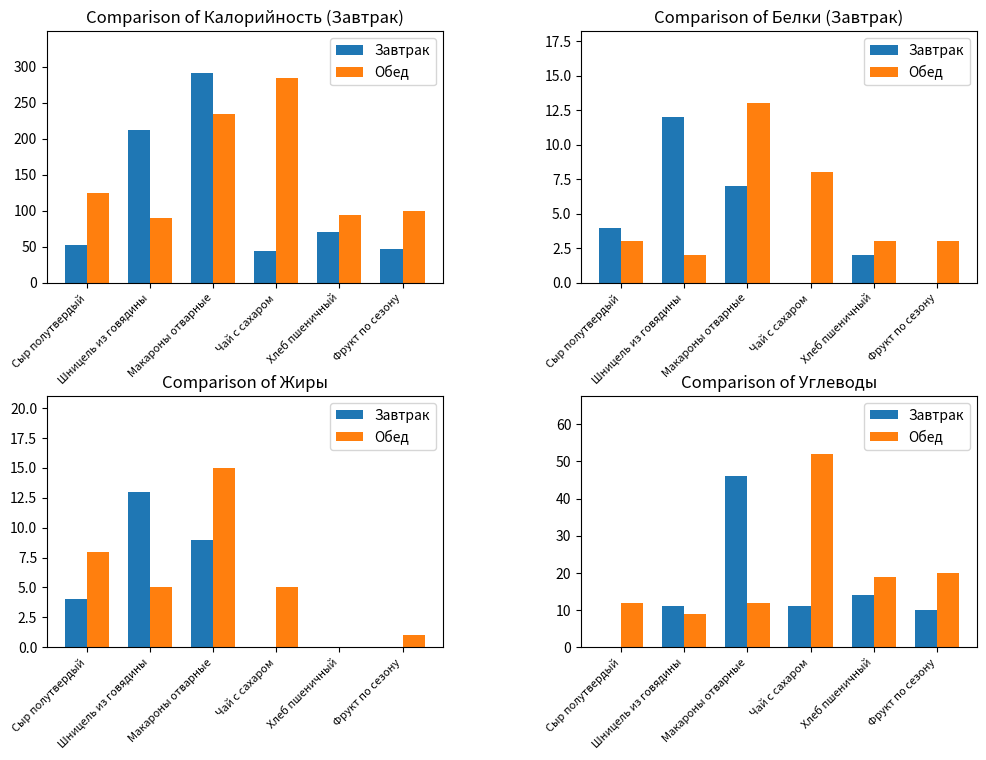

Is the value of Обед at Фрукт по сезону greater than the value of Завтрак at Сыр полутвердый?

Yes